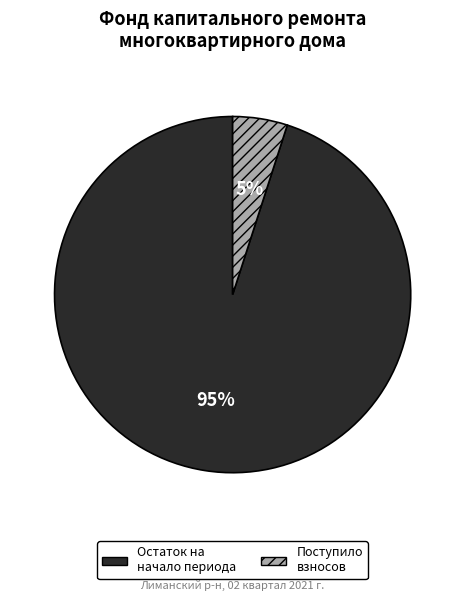

To the nearest percent, what is the difference between the Поступило взносов and Остаток на начало периода slice percentages?

90%